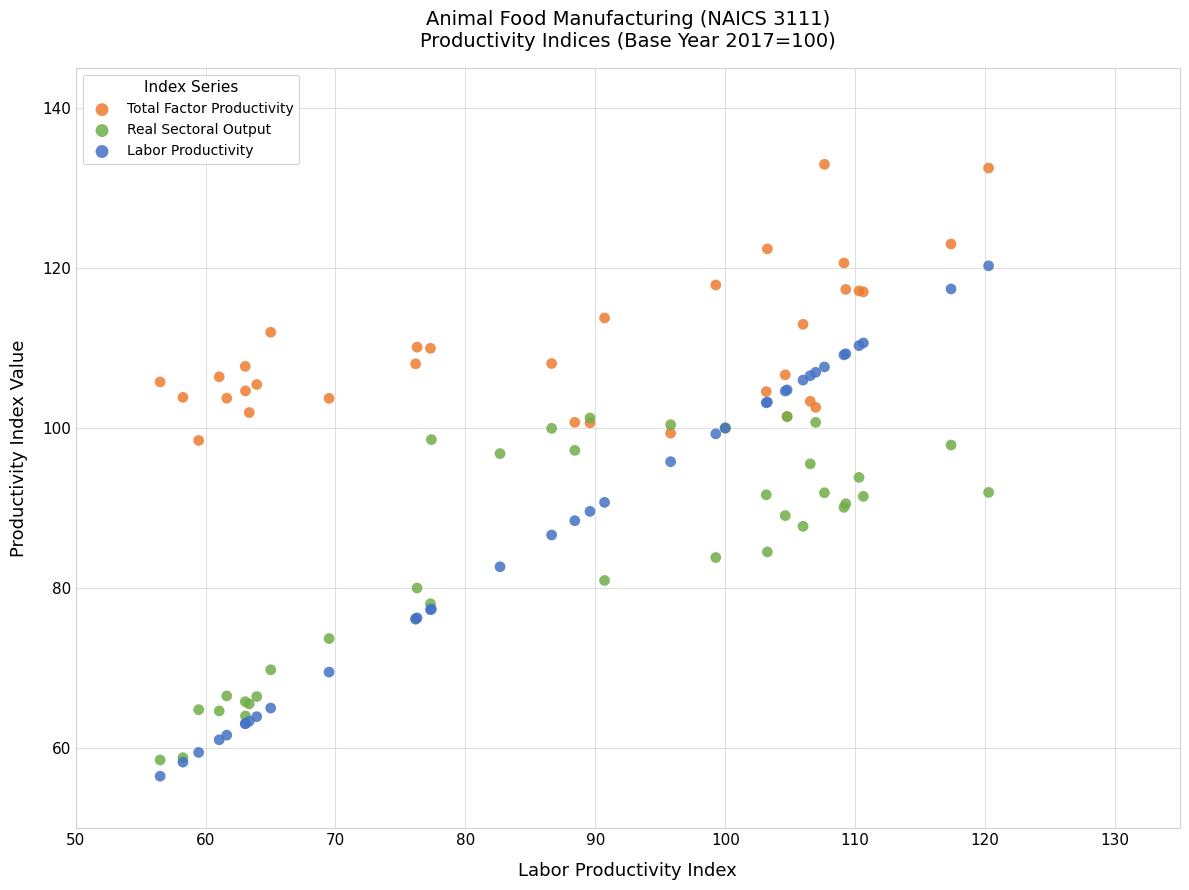

Which series has the largest Y range (max minus min)?

Labor Productivity